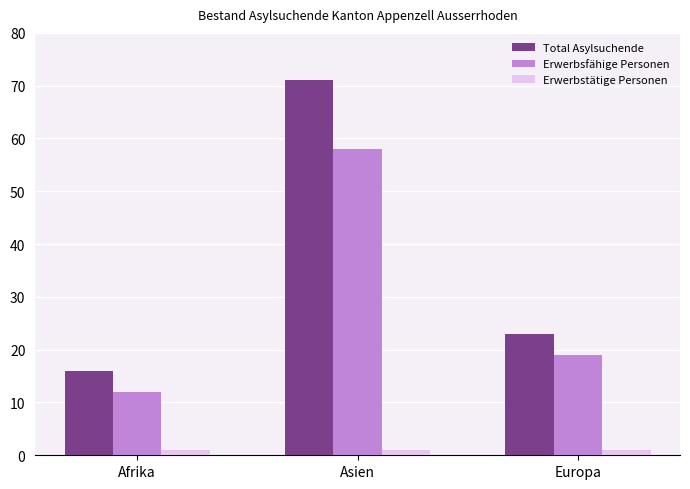

What is the sum of all Total Asylsuchende values?

110